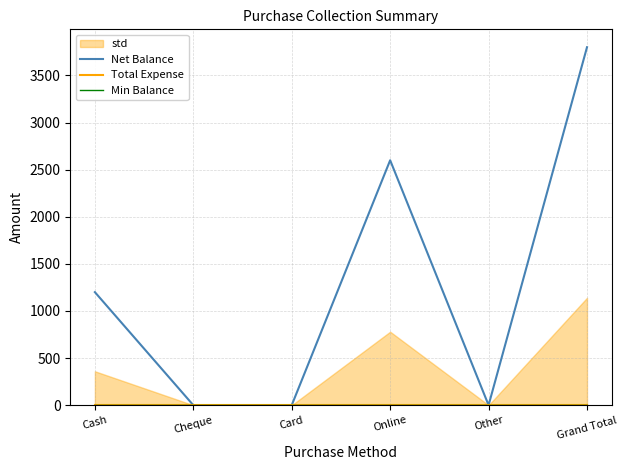

What is the label of the 3rd point from the left?

Card